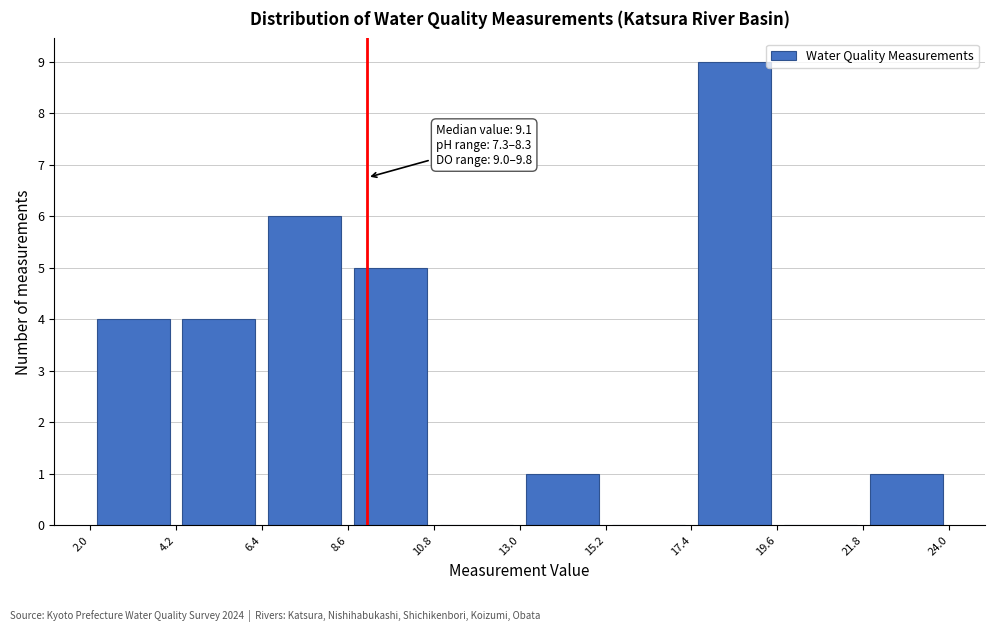

Which range on the x-axis has the tallest bar?

17.4 to 19.6